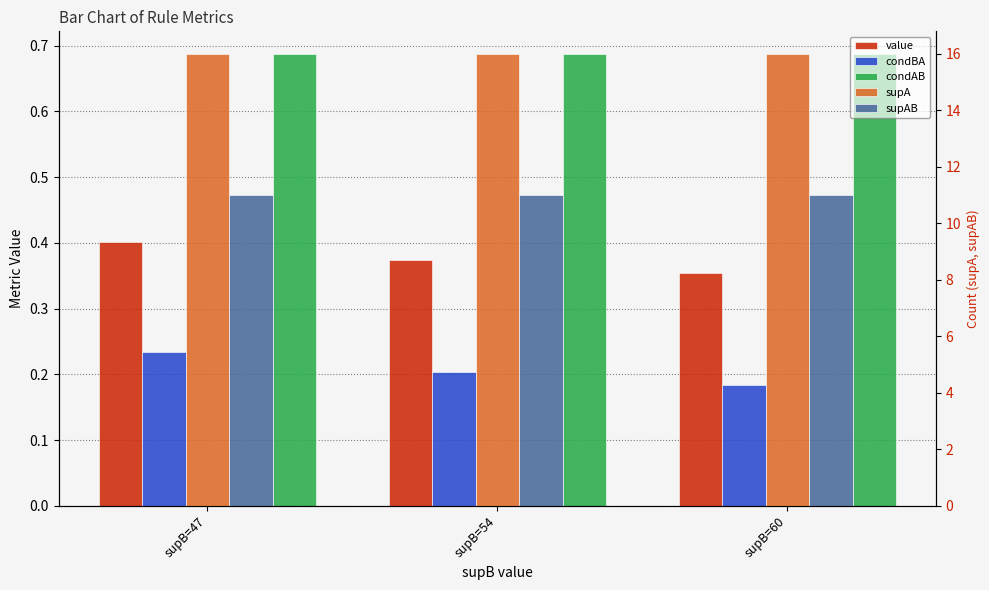

At how many categories does at least one series exceed 3?

3